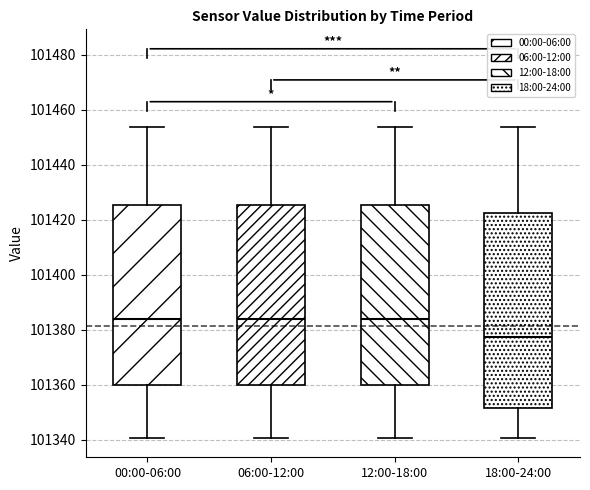

Reading left to right, read every box against the y-axis: the position of its median line, the range the box covers, and the ends of its whiskers. The values are not printed on the chart, so give them approximately, as read against the axis.

00:00-06:00: median 101384, box 101360 to 101426, whiskers 101340 to 101454
06:00-12:00: median 101384, box 101360 to 101426, whiskers 101340 to 101454
12:00-18:00: median 101384, box 101360 to 101426, whiskers 101340 to 101454
18:00-24:00: median 101378, box 101352 to 101422, whiskers 101340 to 101454